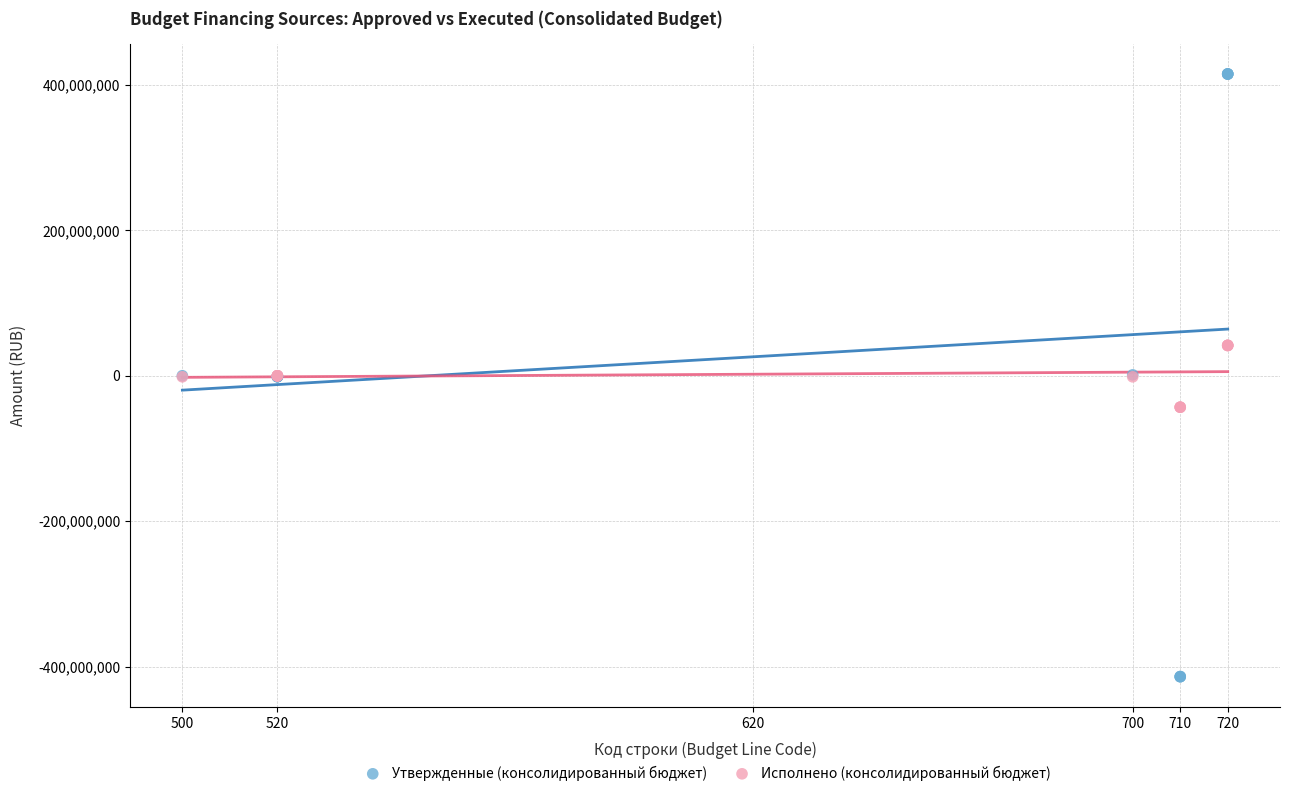

Which series has the largest Y range (max minus min)?

Утвержденные (консолидированный бюджет)